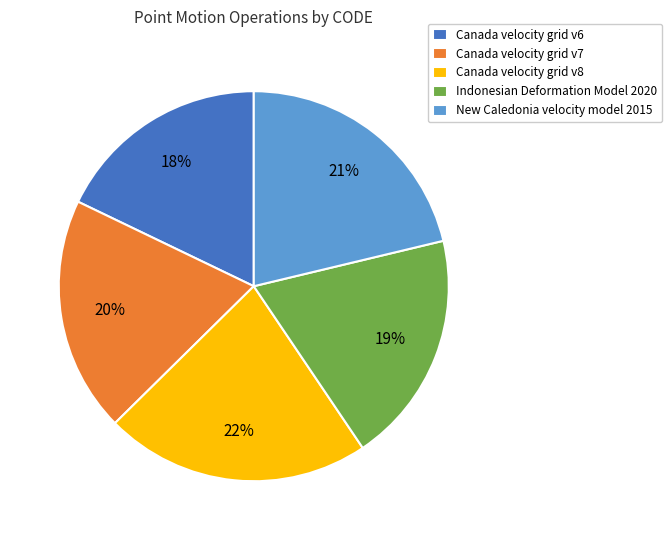

What is the largest slice in the pie chart?

Canada velocity grid v8